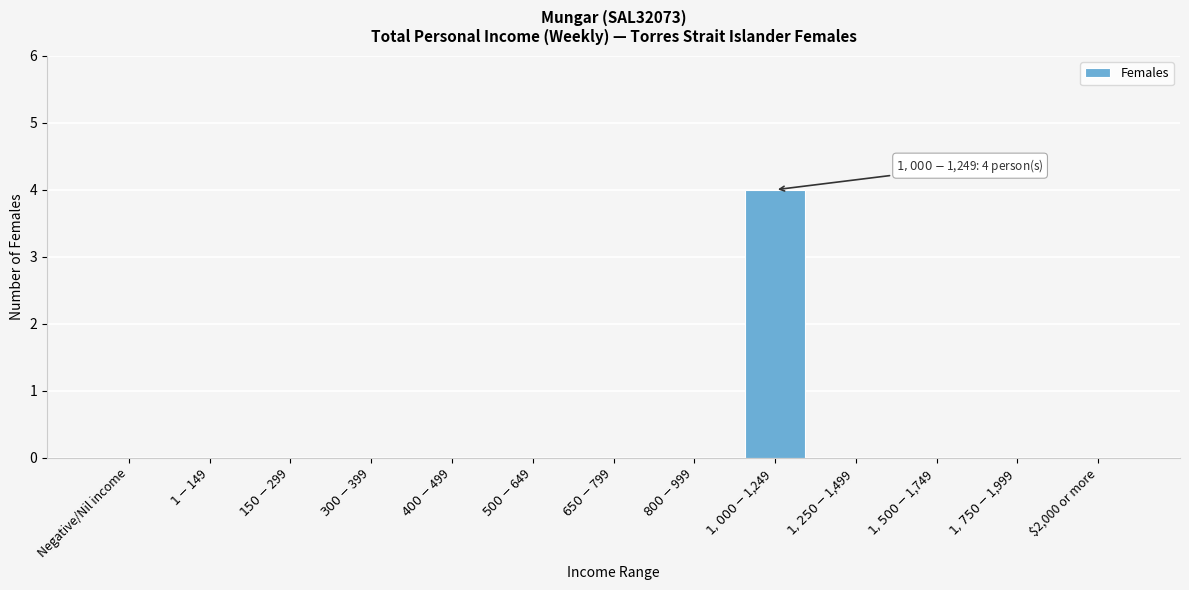

What is the maximum value shown in the chart?

4